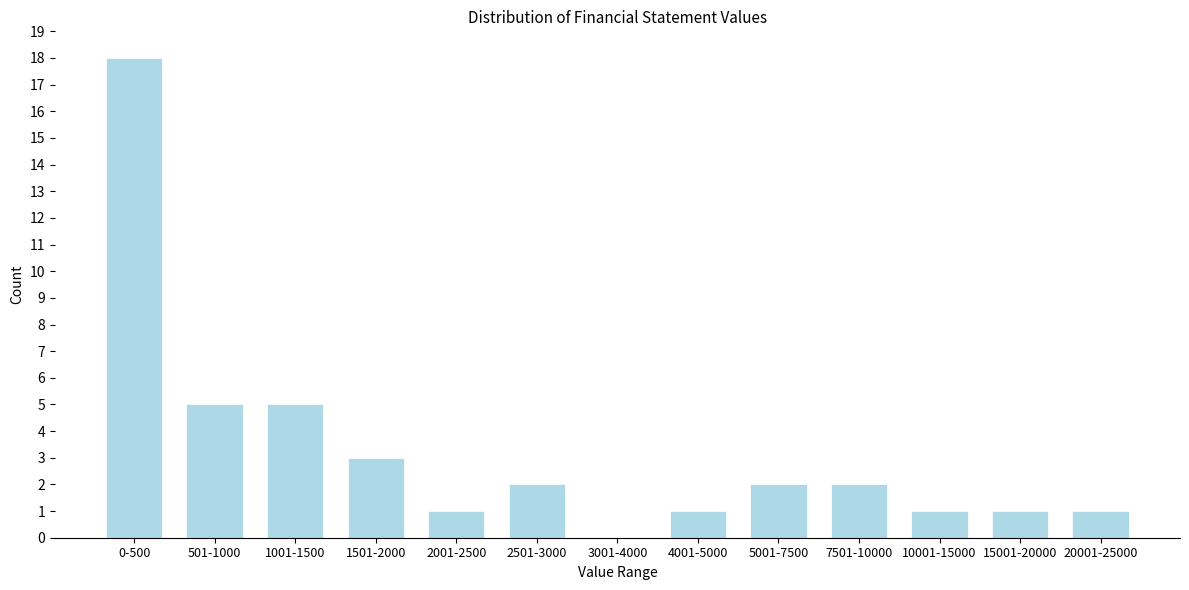

Reading left to right, what are all the values shown in this chart?

0-500=18	501-1000=5	1001-1500=5	1501-2000=3	2001-2500=1	2501-3000=2	3001-4000=0	4001-5000=1	5001-7500=2	7501-10000=2	10001-15000=1	15001-20000=1	20001-25000=1